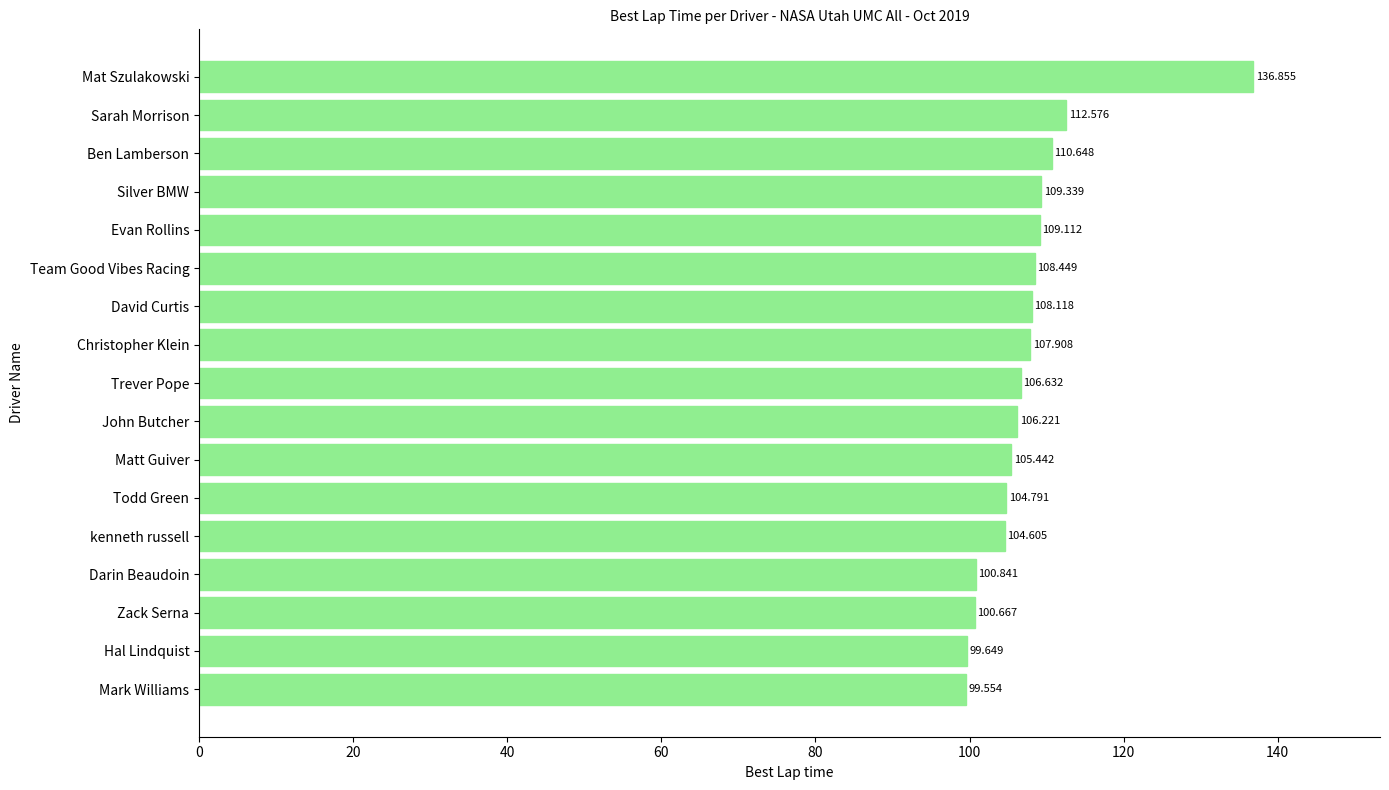

What is the sum of all values?

1831.4